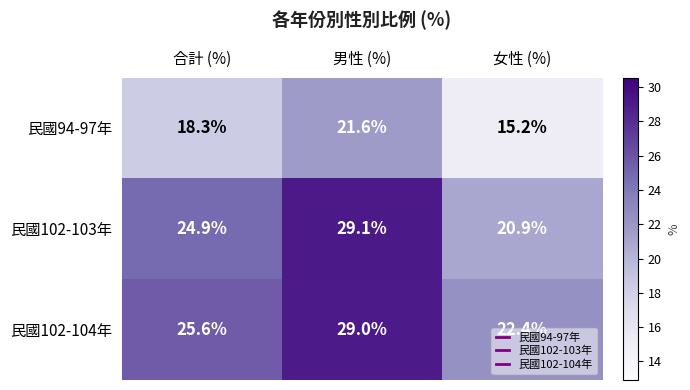

Count the number of data series in this chart.

3